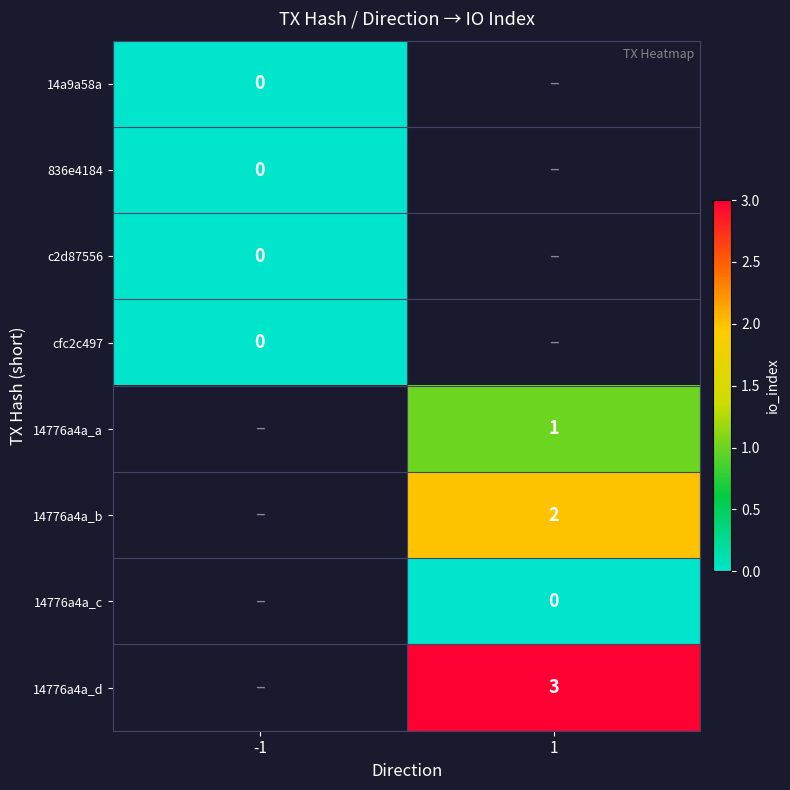

At how many categories does at least one series exceed 1?

1